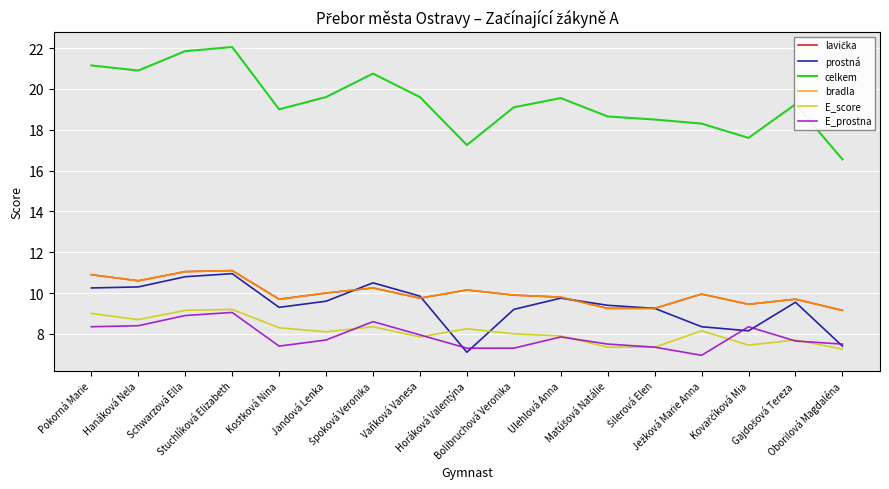

Which label corresponds to the smallest value in the chart?

Ježková Marie Anna